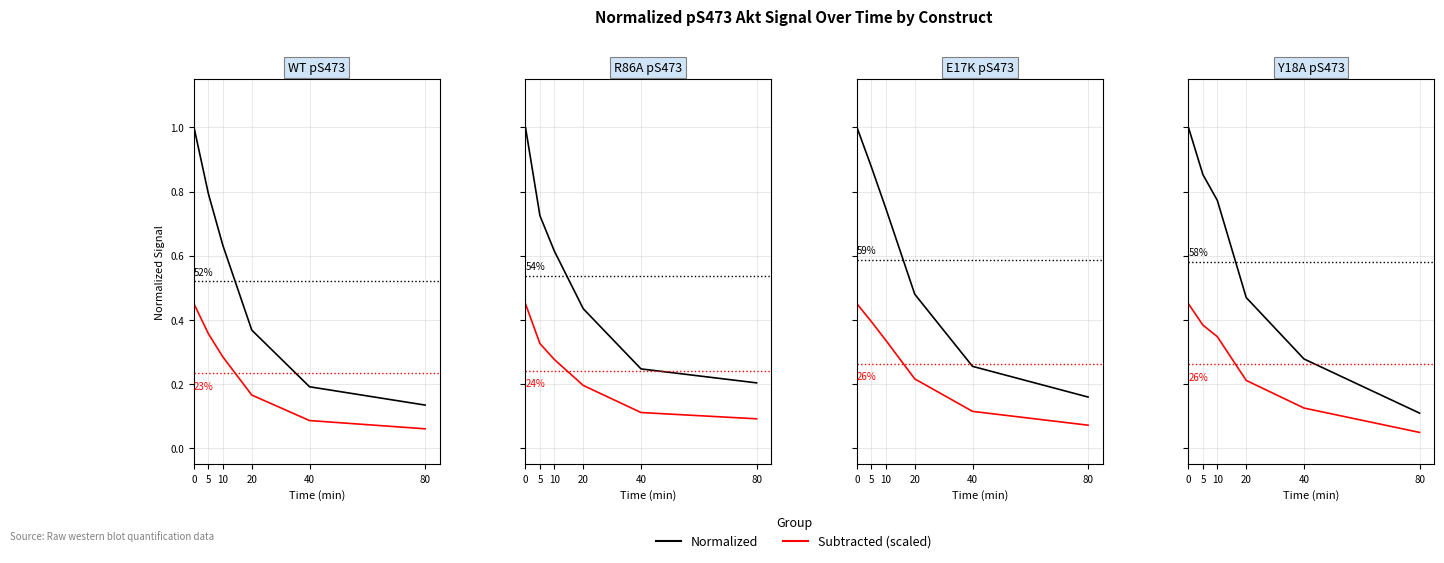

What is the difference between the maximum and minimum values in the Subtracted (scaled) series?

0.4